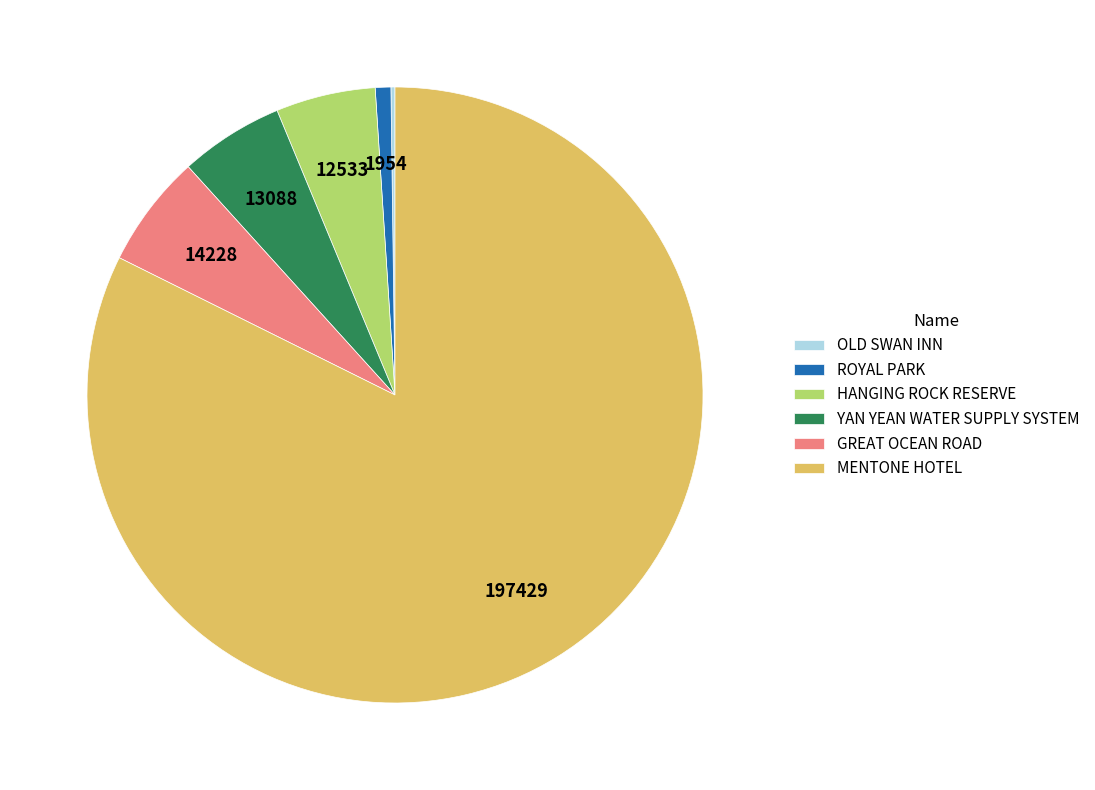

Which has a higher value, HANGING ROCK RESERVE or GREAT OCEAN ROAD?

GREAT OCEAN ROAD